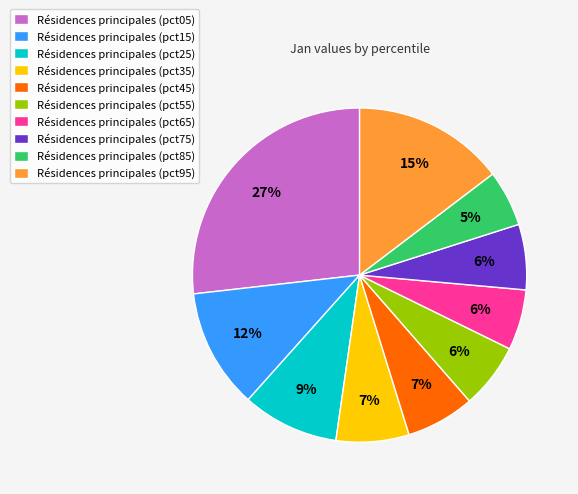

Does Résidences principales (pct75) represent more than half of the total?

No